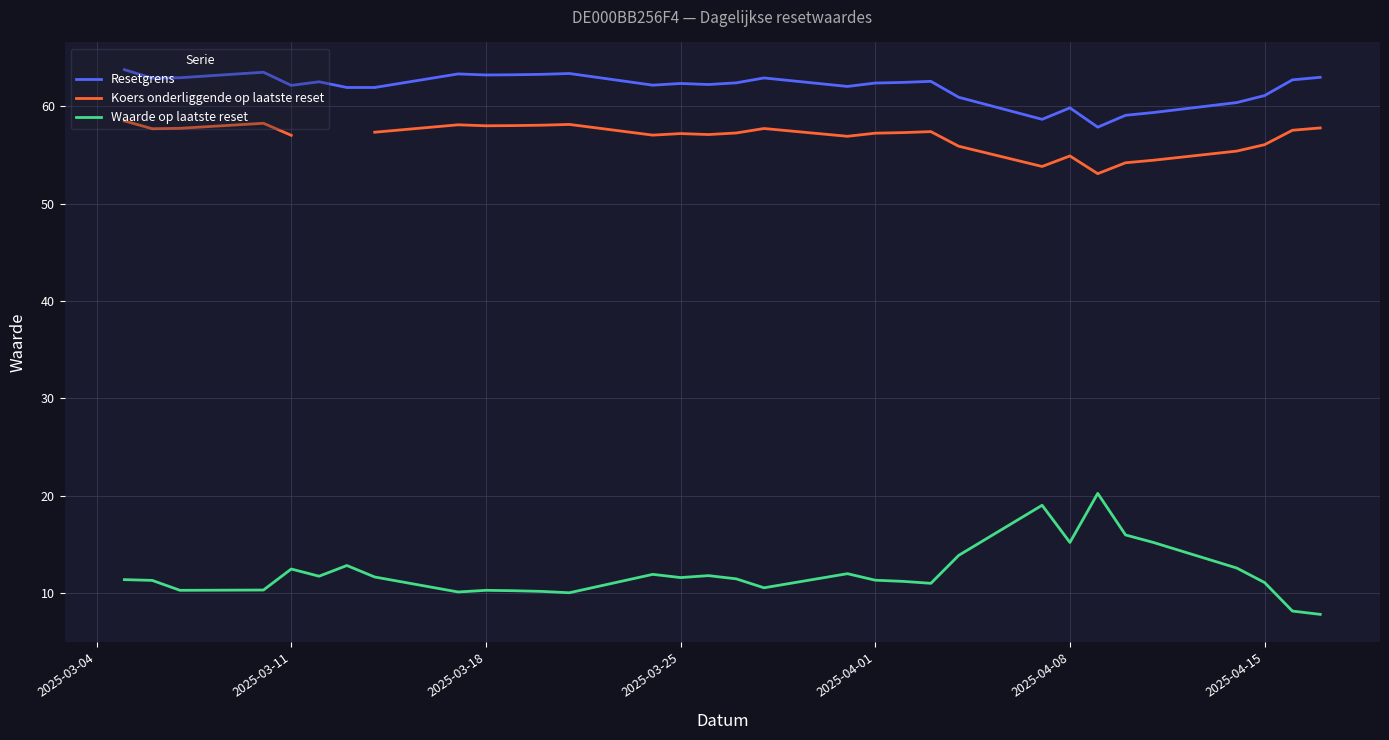

True or false: Waarde op laatste reset and Resetgrens intersect in this chart.

False